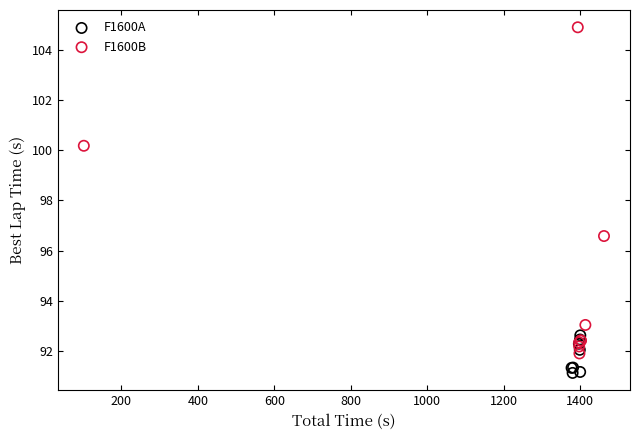

Which series reaches the minimum Y coordinate?

F1600A